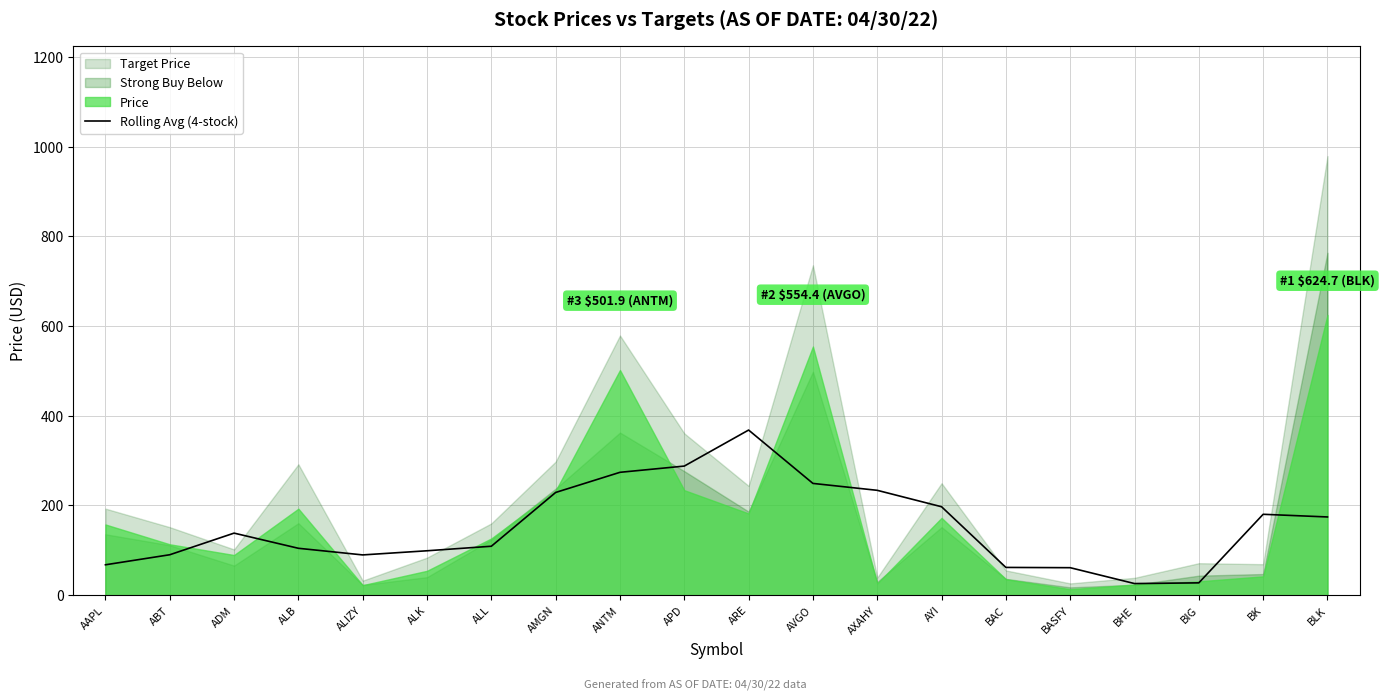

The chart shows a value of 287.8 at APD. True or false?

True